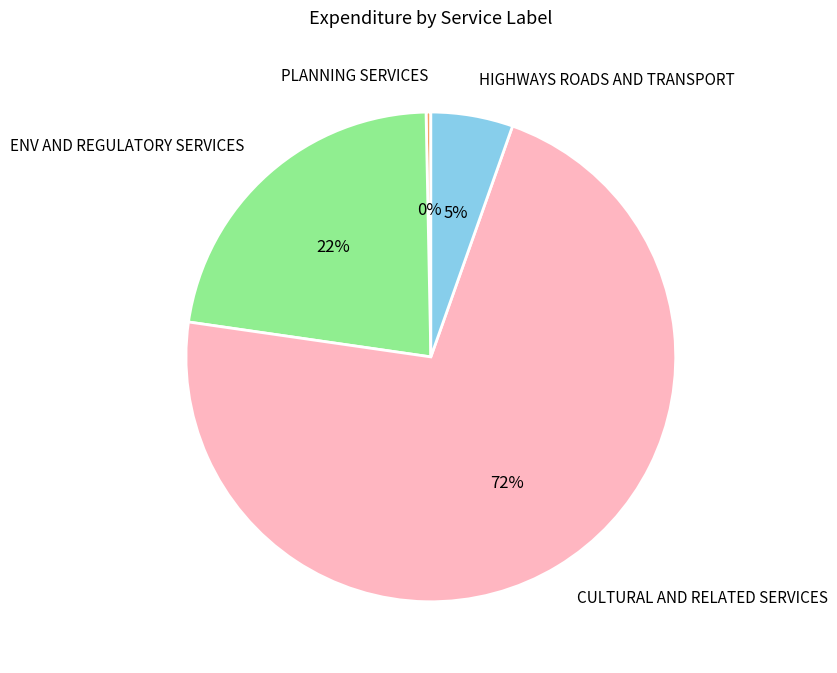

Is CULTURAL AND RELATED SERVICES the majority of the pie?

Yes